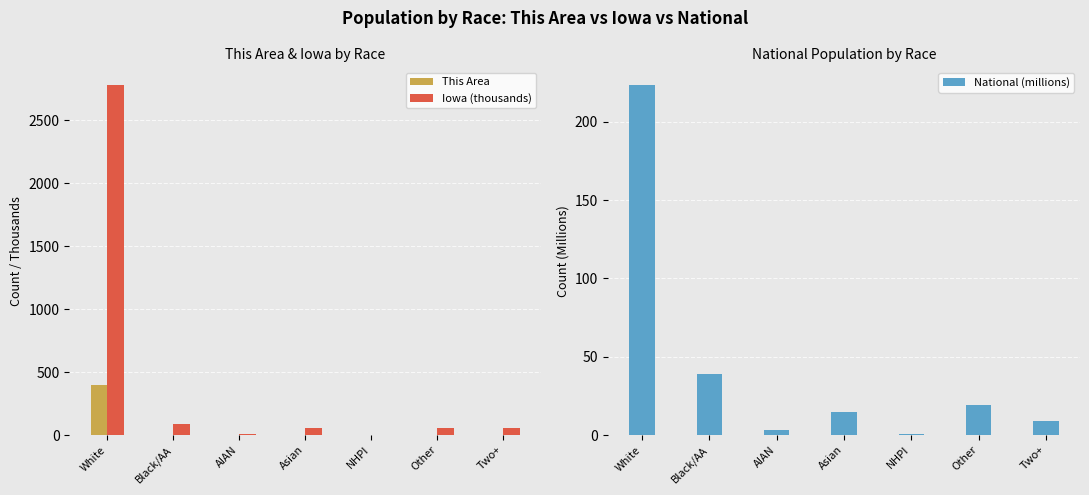

What is the lowest value of the Iowa (thousands) series?

2.0